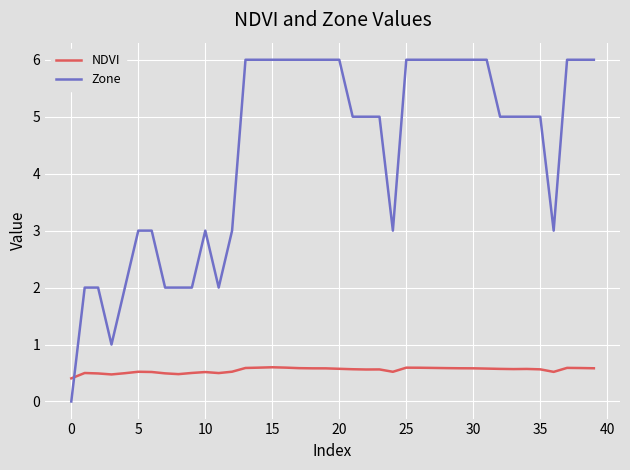

Rank the series by their maximum value, from lowest to highest.

NDVI, Zone